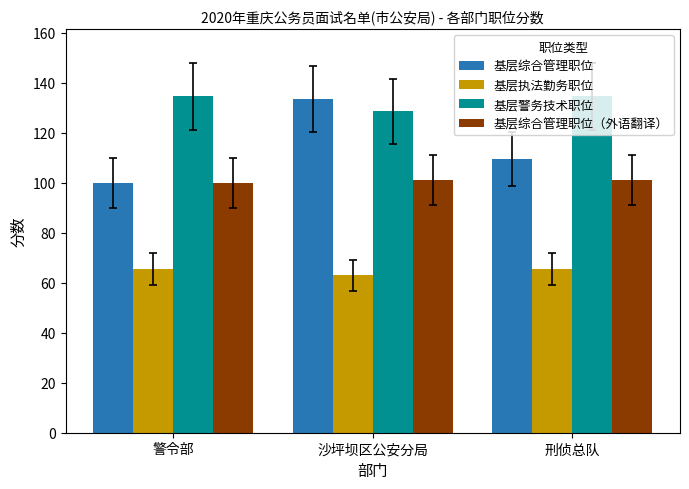

List the series in order of their overall mean, highest first.

基层警务技术职位, 基层综合管理职位, 基层综合管理职位（外语翻译）, 基层执法勤务职位